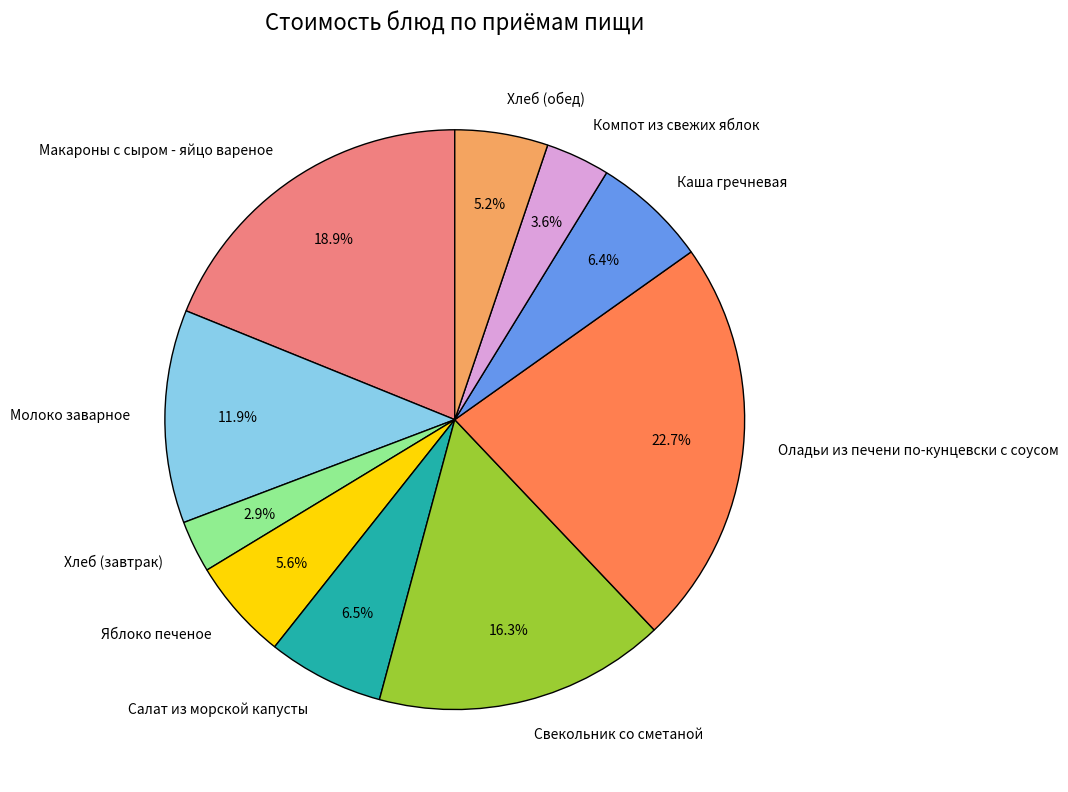

Do Каша гречневая and Оладьи из печени по-кунцевски с соусом together represent more than half of the pie?

No